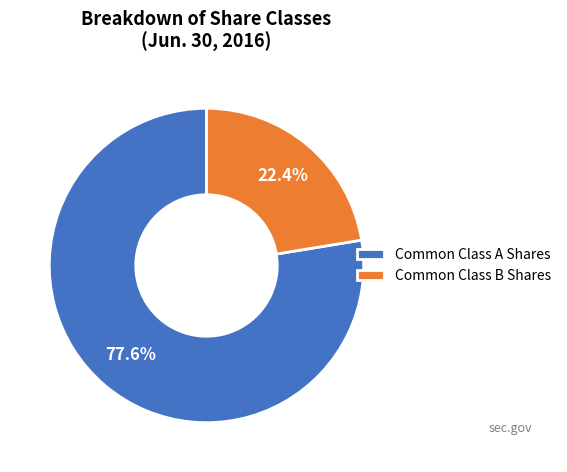

Rank the categories by value from highest to lowest.

Common Class A Shares, Common Class B Shares